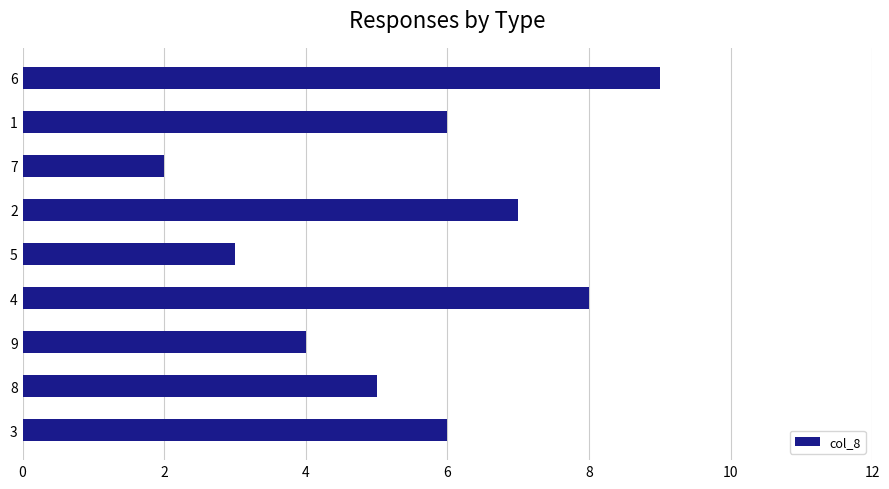

Reading bottom to top, list all the values displayed in this chart.

6	5	4	8	3	7	2	6	9